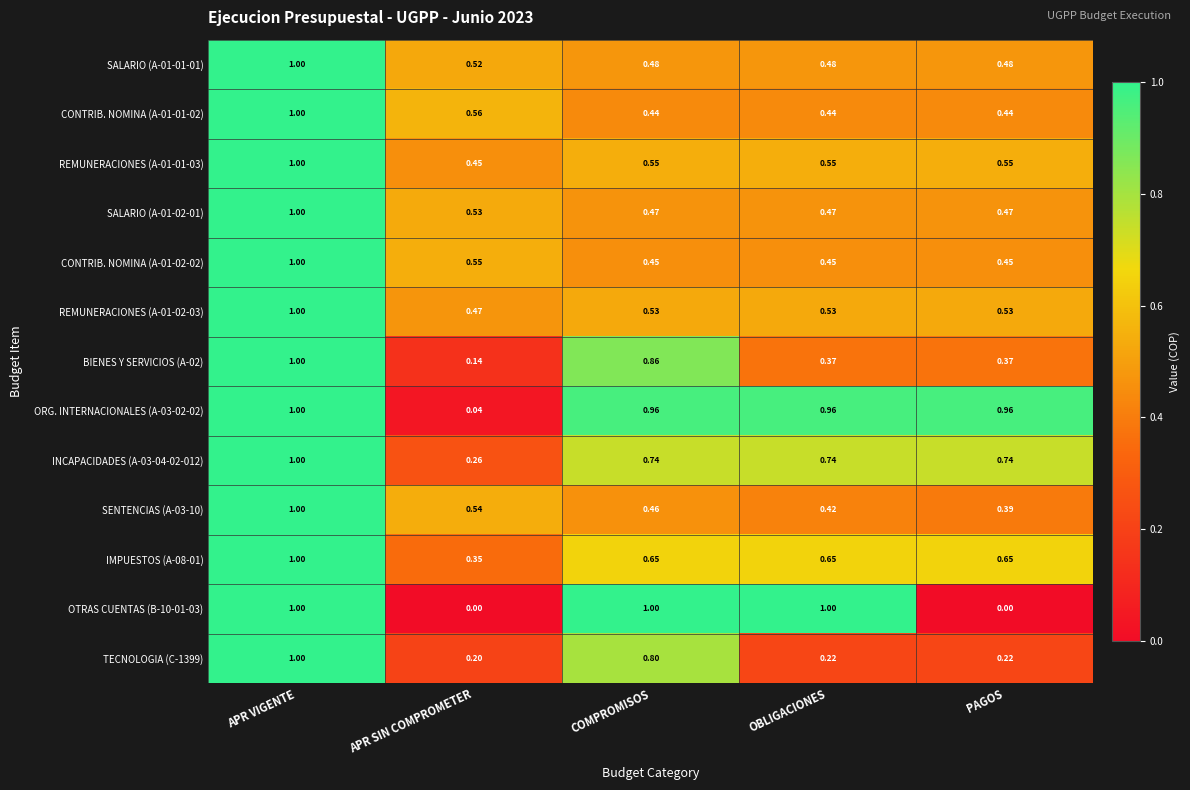

At which label does INCAPACIDADES (A-03-04-02-012) reach its minimum?

APR SIN COMPROMETER